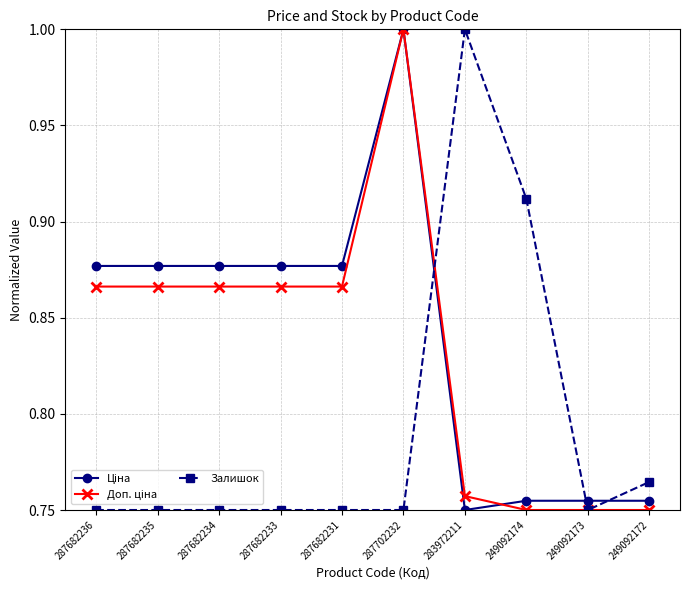

True or false: Залишок has more than 0 points higher than both neighbors.

True